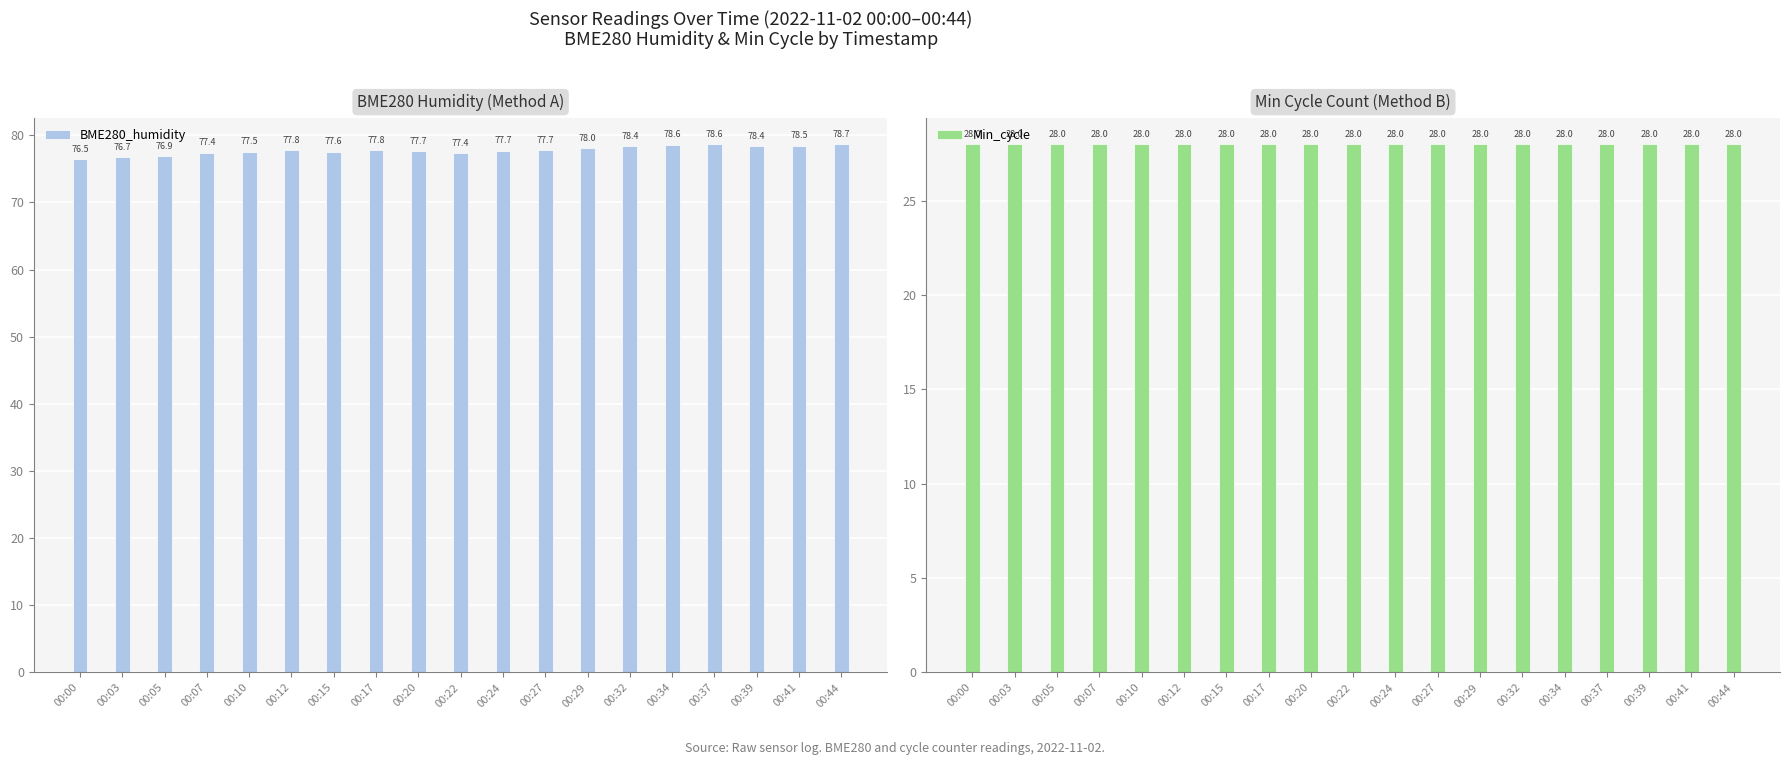

At 00:44, list the series in order from largest to smallest.

BME280_humidity, Min_cycle